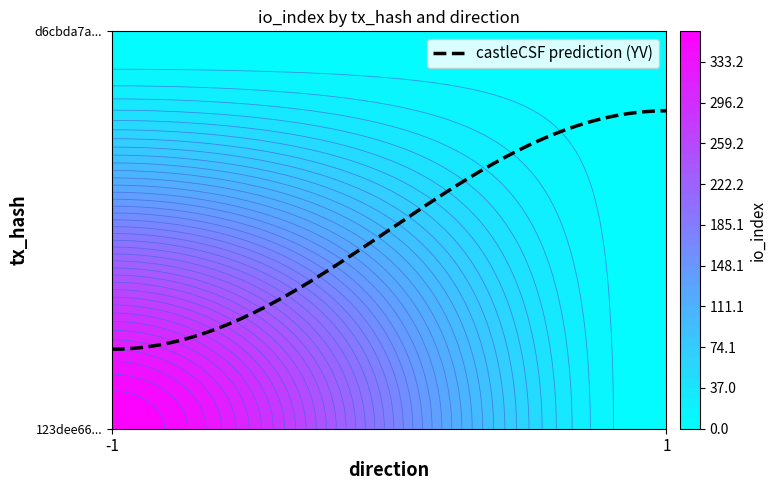

What is the difference between the maximum and minimum values in the 123dee66e22415767a34b6fe5ec584d4e2f882d series?

362